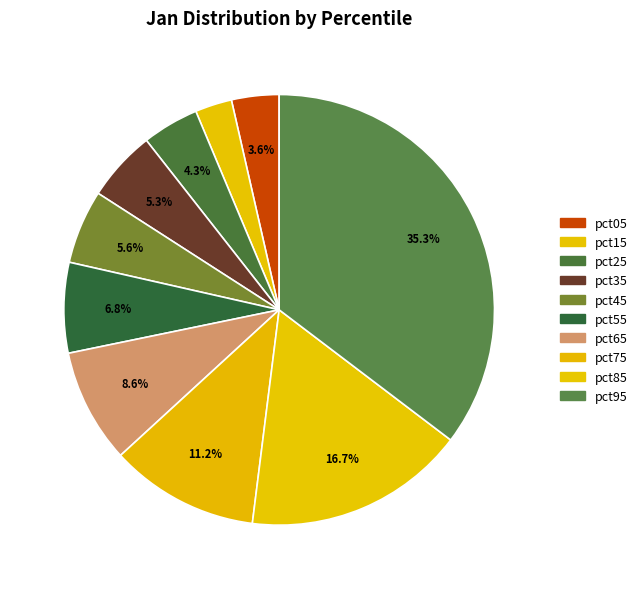

What is the total percentage of pct15 and pct95?

38.1%